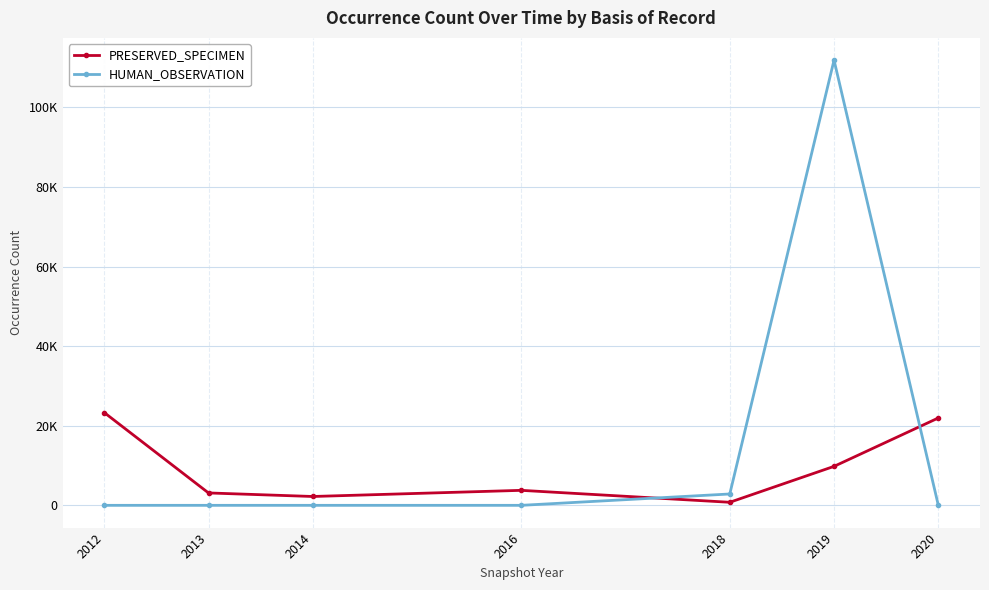

Rank the categories by HUMAN_OBSERVATION value from highest to lowest.

2019, 2018, 2020, 2012, 2013, 2014, 2016